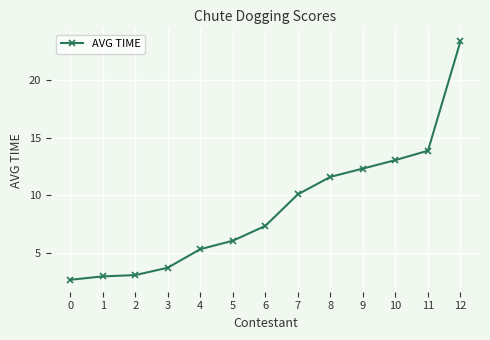

Reading left to right, extract all data points from this chart.

0=2.7	1=3.0	2=3.1	3=3.7	4=5.3	5=6.1	6=7.4	7=10.1	8=11.6	9=12.3	10=13.1	11=13.9	12=23.3